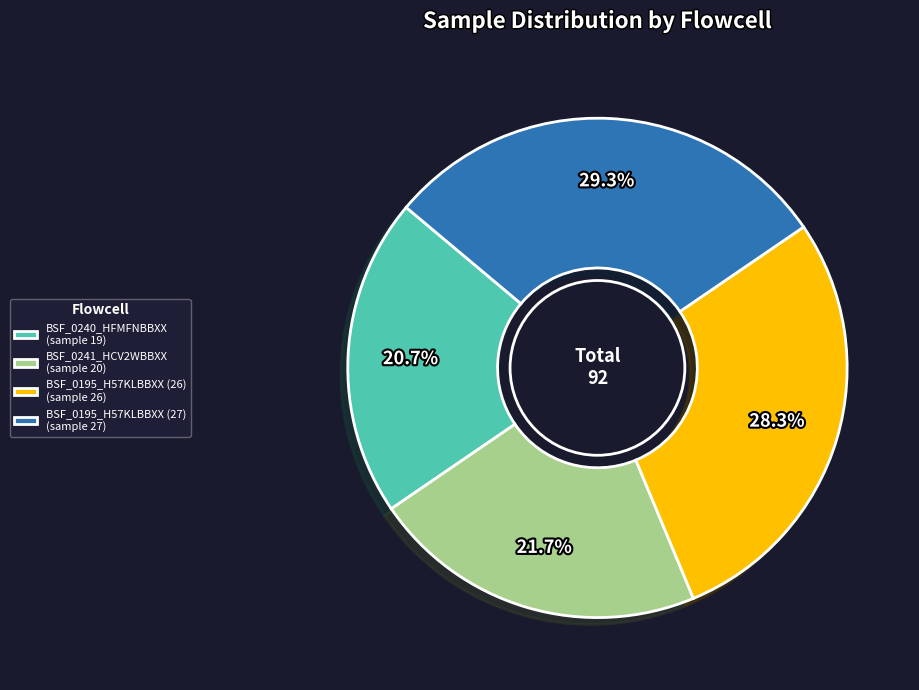

Does BSF_0195_H57KLBBXX (26) account for over 50% of the chart?

No